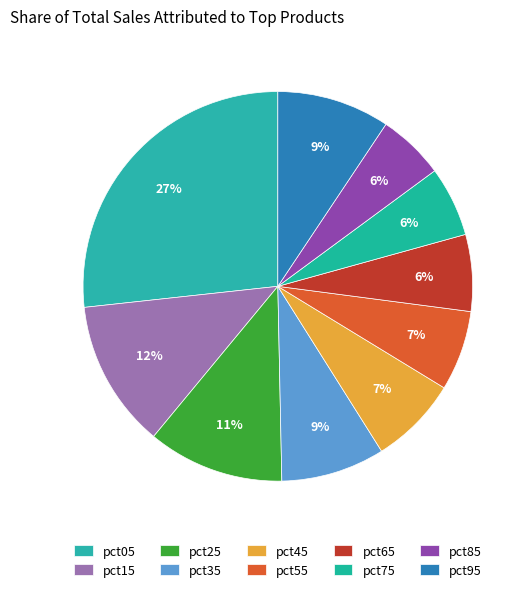

How many segments does this pie chart have?

10